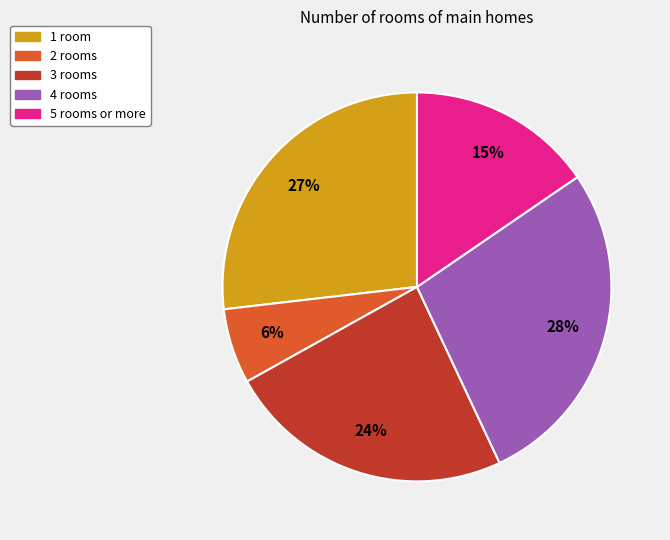

Count the number of slices in the pie.

5